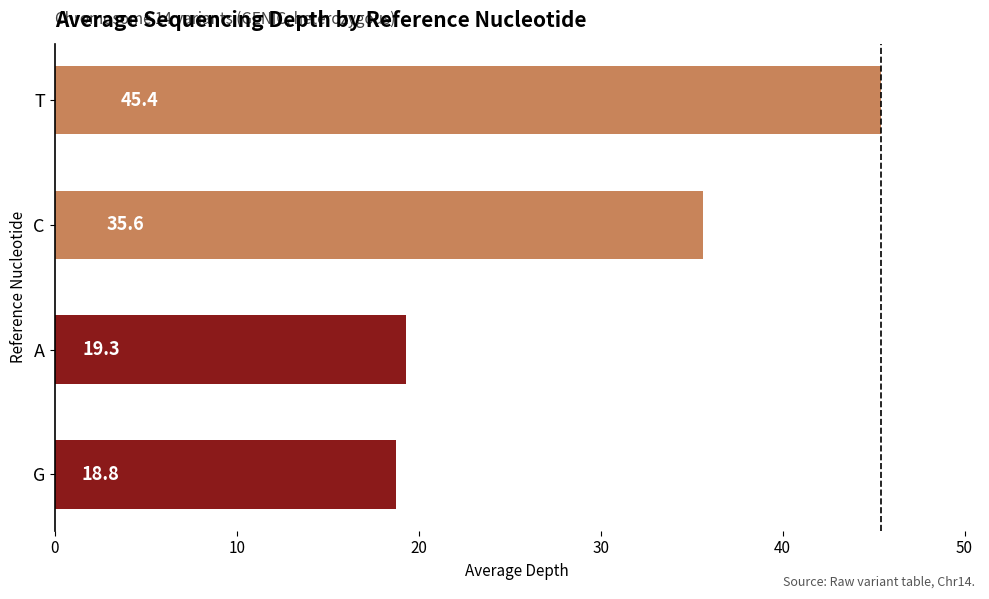

What is the difference between the values at C and T?

9.8